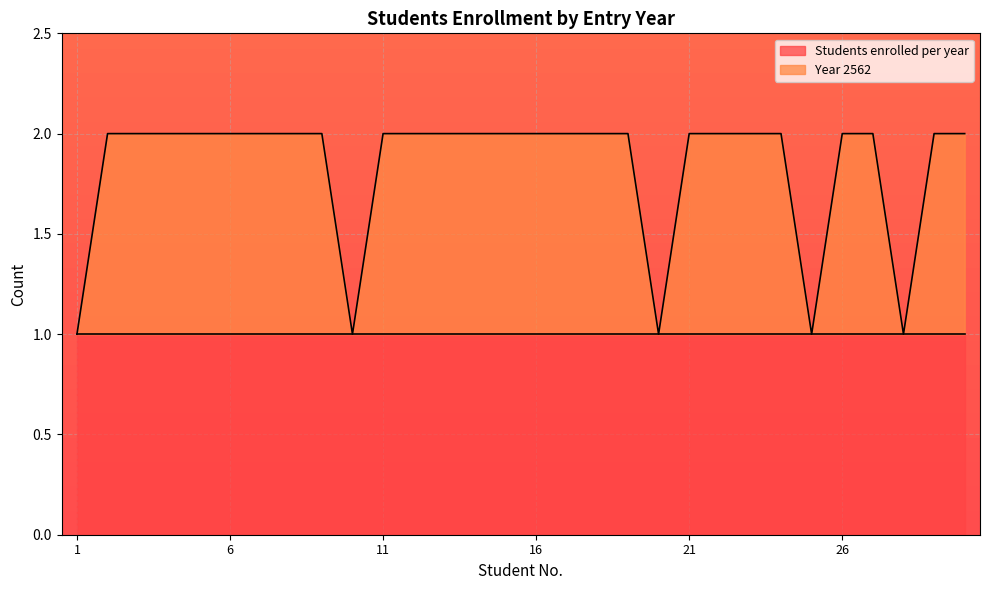

List the labels in order of value, largest first.

2, 3, 4, 5, 6, 7, 8, 9, 11, 12, 13, 14, 15, 16, 17, 18, 19, 21, 22, 23, 24, 26, 27, 29, 30, 1, 10, 20, 25, 28